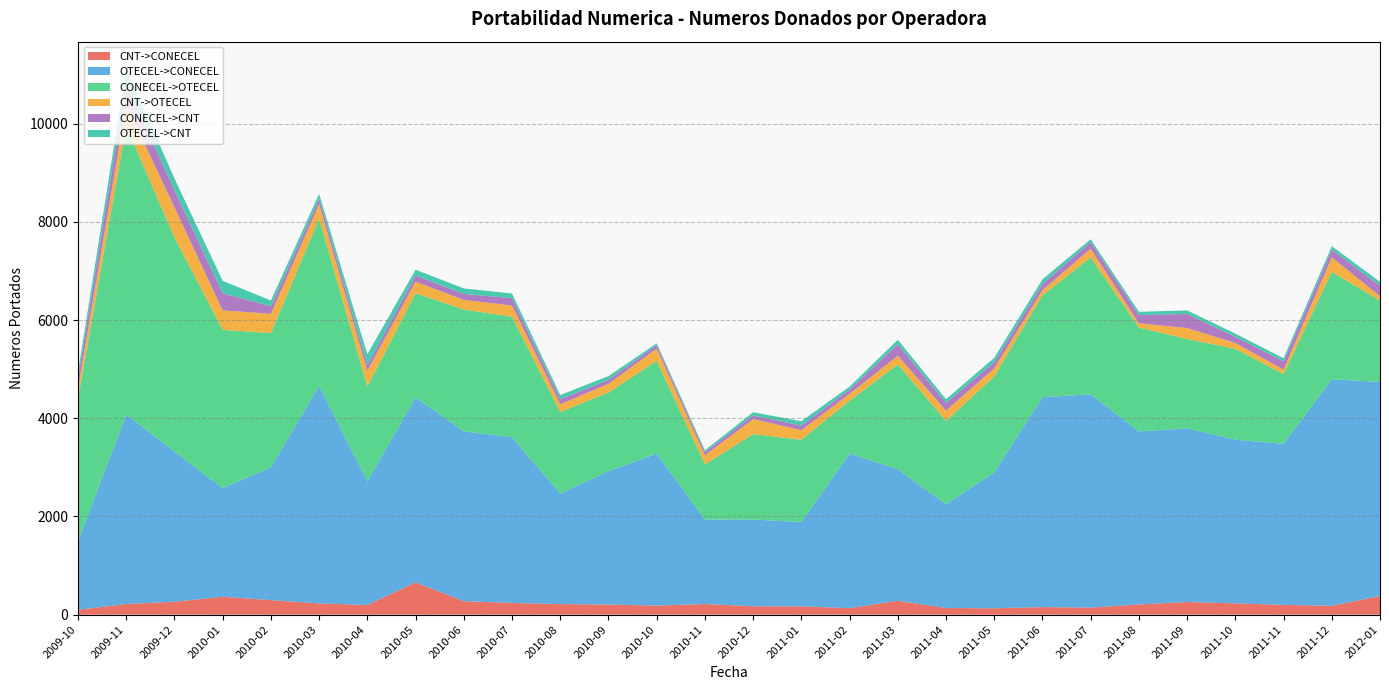

Reading left to right, what are all the values shown in this chart?

CNT->CONECEL: 2009-10=99	2009-11=217	2009-12=264	2010-01=365	2010-02=296	2010-03=229	2010-04=198	2010-05=657	2010-06=276	2010-07=238	2010-08=215	2010-09=207	2010-10=185	2010-11=217	2010-12=171	2011-01=169	2011-02=133	2011-03=283	2011-04=136	2011-05=130	2011-06=154	2011-07=144	2011-08=209	2011-09=258	2011-10=230	2011-11=201	2011-12=180	2012-01=381
OTECEL->CONECEL: 2009-10=1401	2009-11=3857	2009-12=3060	2010-01=2212	2010-02=2709	2010-03=4434	2010-04=2519	2010-05=3768	2010-06=3459	2010-07=3375	2010-08=2251	2010-09=2716	2010-10=3097	2010-11=1723	2010-12=1768	2011-01=1717	2011-02=3150	2011-03=2681	2011-04=2113	2011-05=2766	2011-06=4276	2011-07=4344	2011-08=3525	2011-09=3538	2011-10=3335	2011-11=3281	2011-12=4616	2012-01=4360
CONECEL->OTECEL: 2009-10=2911	2009-11=5877	2009-12=4362	2010-01=3225	2010-02=2732	2010-03=3405	2010-04=1932	2010-05=2122	2010-06=2482	2010-07=2458	2010-08=1662	2010-09=1605	2010-10=1887	2010-11=1123	2010-12=1739	2011-01=1678	2011-02=1076	2011-03=2135	2011-04=1697	2011-05=1958	2011-06=2076	2011-07=2790	2011-08=2117	2011-09=1820	2011-10=1852	2011-11=1420	2011-12=2187	2012-01=1658
CNT->OTECEL: 2009-10=197	2009-11=439	2009-12=611	2010-01=397	2010-02=393	2010-03=297	2010-04=319	2010-05=238	2010-06=195	2010-07=227	2010-08=160	2010-09=174	2010-10=251	2010-11=184	2010-12=306	2011-01=195	2011-02=138	2011-03=177	2011-04=213	2011-05=164	2011-06=105	2011-07=177	2011-08=86	2011-09=223	2011-10=118	2011-11=90	2011-12=297	2012-01=89
CONECEL->CNT: 2009-10=218	2009-11=430	2009-12=349	2010-01=349	2010-02=154	2010-03=111	2010-04=123	2010-05=124	2010-06=124	2010-07=149	2010-08=103	2010-09=80	2010-10=73	2010-11=64	2010-12=74	2011-01=93	2011-02=89	2011-03=237	2011-04=154	2011-05=124	2011-06=126	2011-07=136	2011-08=167	2011-09=288	2011-10=126	2011-11=170	2011-12=156	2012-01=212
OTECEL->CNT: 2009-10=124	2009-11=298	2009-12=239	2010-01=252	2010-02=117	2010-03=98	2010-04=214	2010-05=119	2010-06=112	2010-07=95	2010-08=84	2010-09=78	2010-10=35	2010-11=37	2010-12=66	2011-01=90	2011-02=60	2011-03=88	2011-04=76	2011-05=90	2011-06=95	2011-07=58	2011-08=66	2011-09=72	2011-10=65	2011-11=62	2011-12=72	2012-01=80